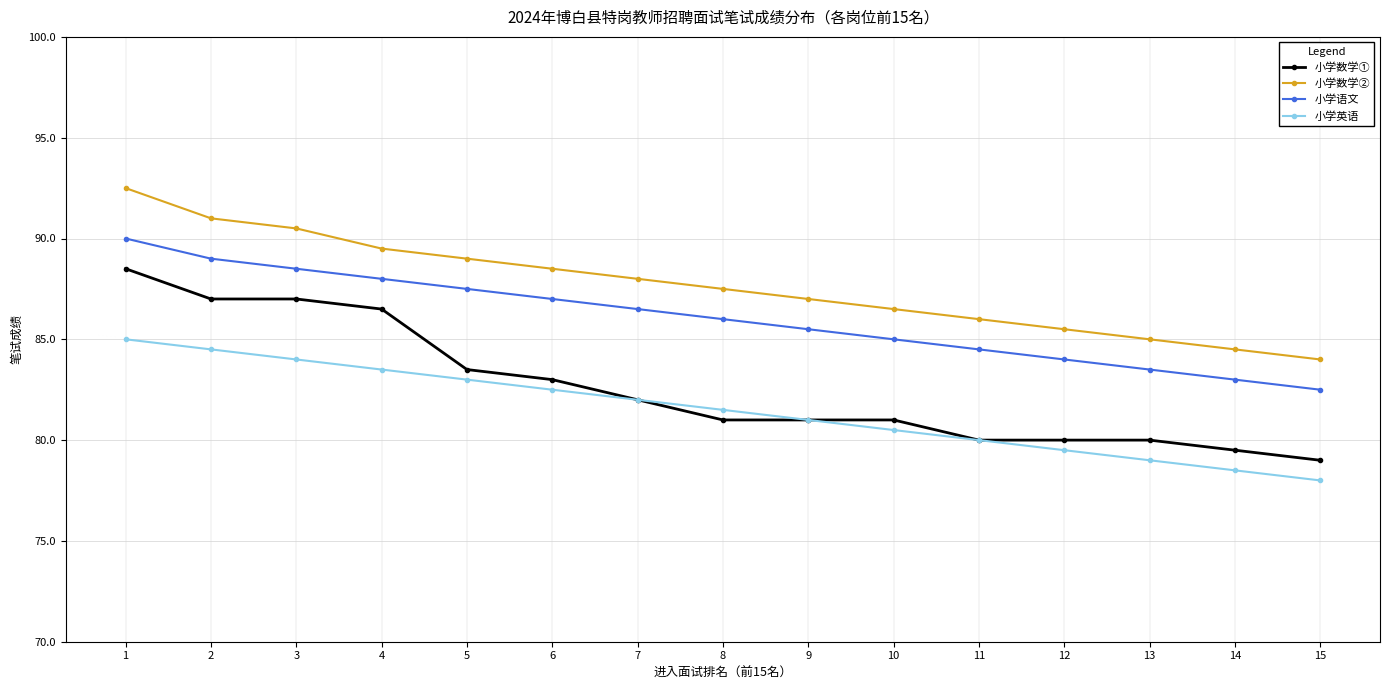

Count the number of categories in the chart.

15